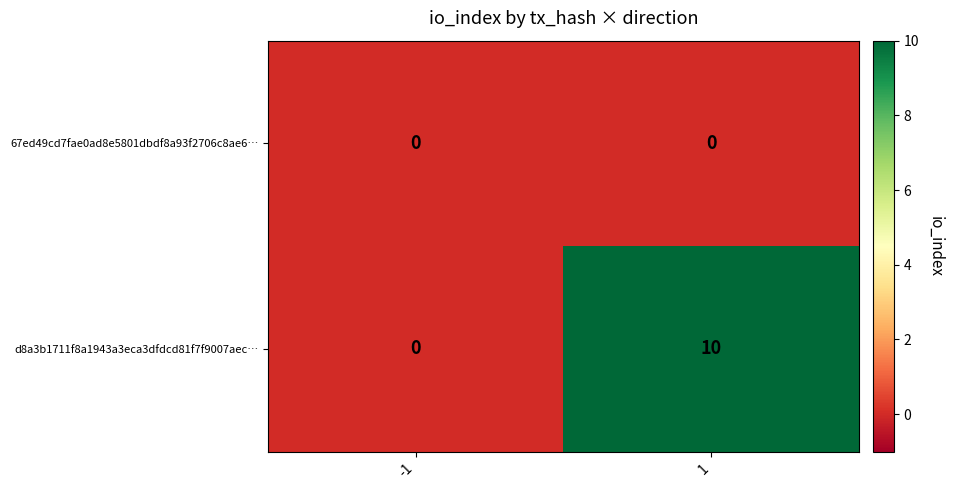

What is the greatest value displayed?

10